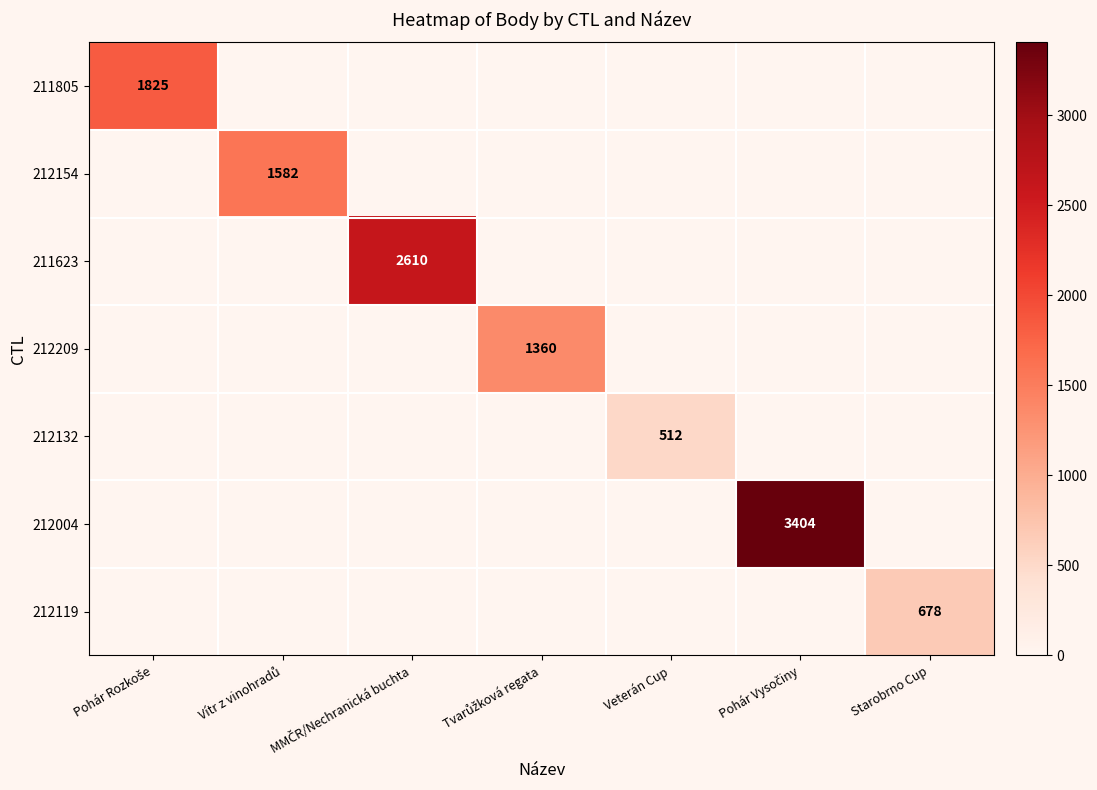

At Pohár Rozkoše, list the series in order from smallest to largest.

212154, 211623, 212209, 212132, 212004, 212119, 211805